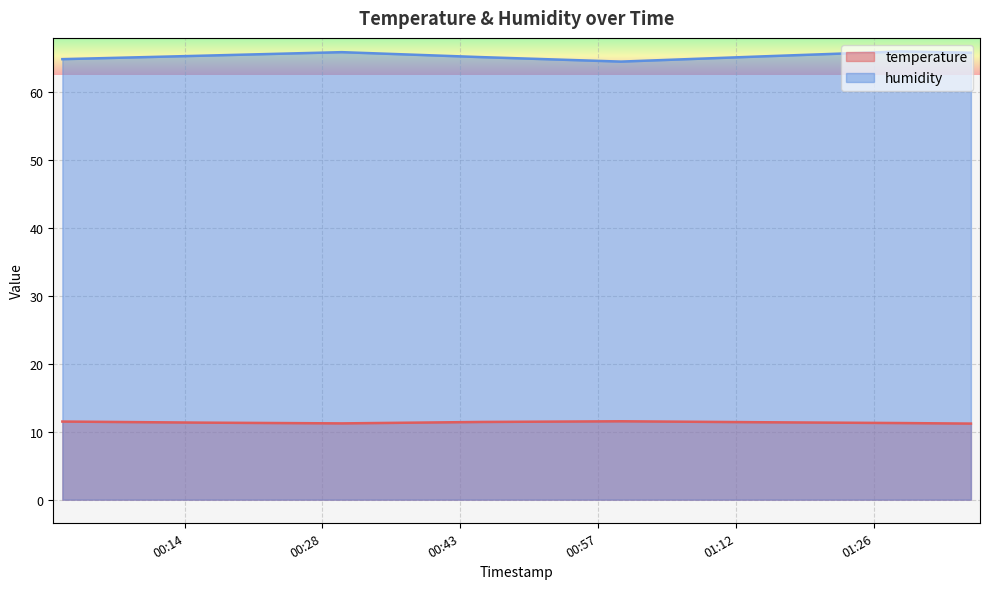

What is the total value across all series at 2023-12-20T00:45:25?

76.6